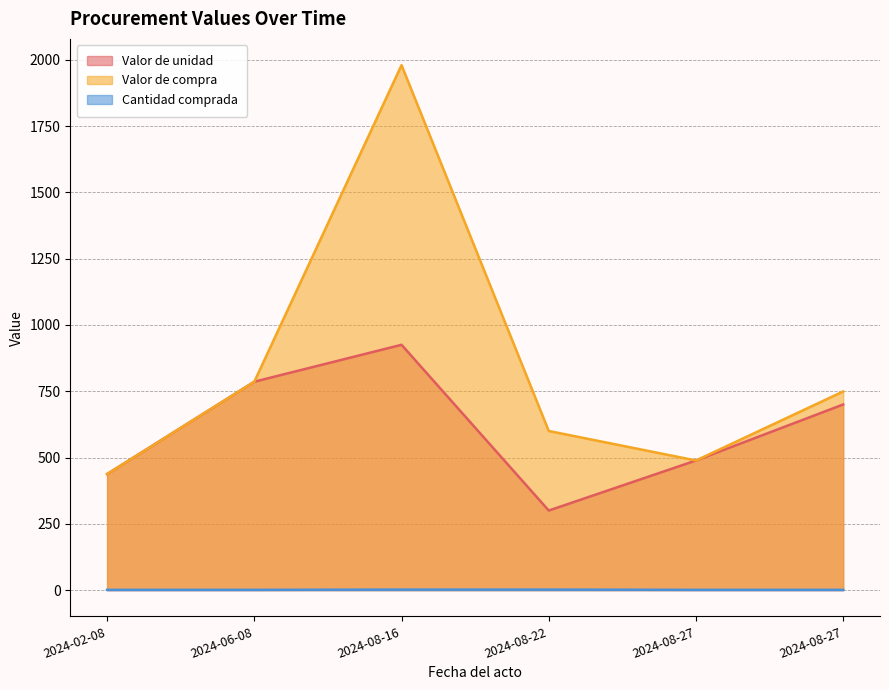

List the series in order of their overall mean, highest first.

Valor de compra, Valor de unidad, Cantidad comprada